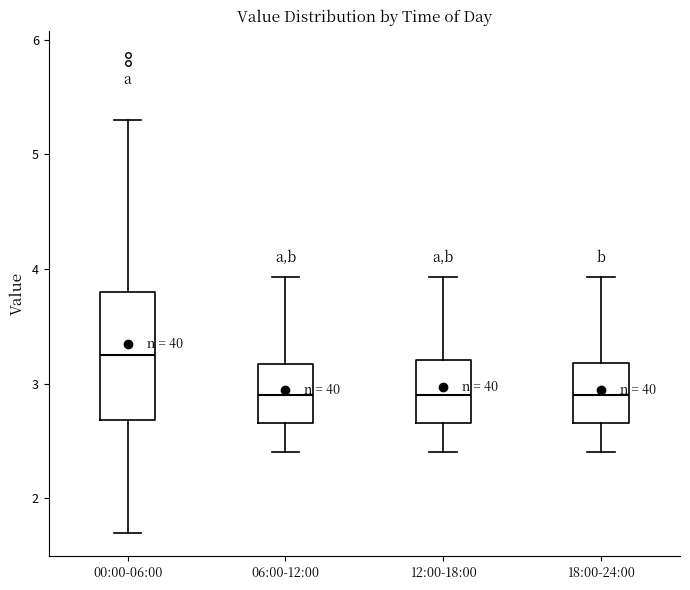

Reading left to right, transcribe this box plot: for each box, give where its median line is, the range the box spans, and where its two whiskers end, as read against the y-axis. The values are not printed on the chart, so give them approximately, as read against the axis.

00:00-06:00: median 3.3, box 2.7 to 3.8, whiskers 1.7 to 5.3
06:00-12:00: median 2.9, box 2.7 to 3.2, whiskers 2.4 to 3.9
12:00-18:00: median 2.9, box 2.7 to 3.2, whiskers 2.4 to 3.9
18:00-24:00: median 2.9, box 2.7 to 3.2, whiskers 2.4 to 3.9